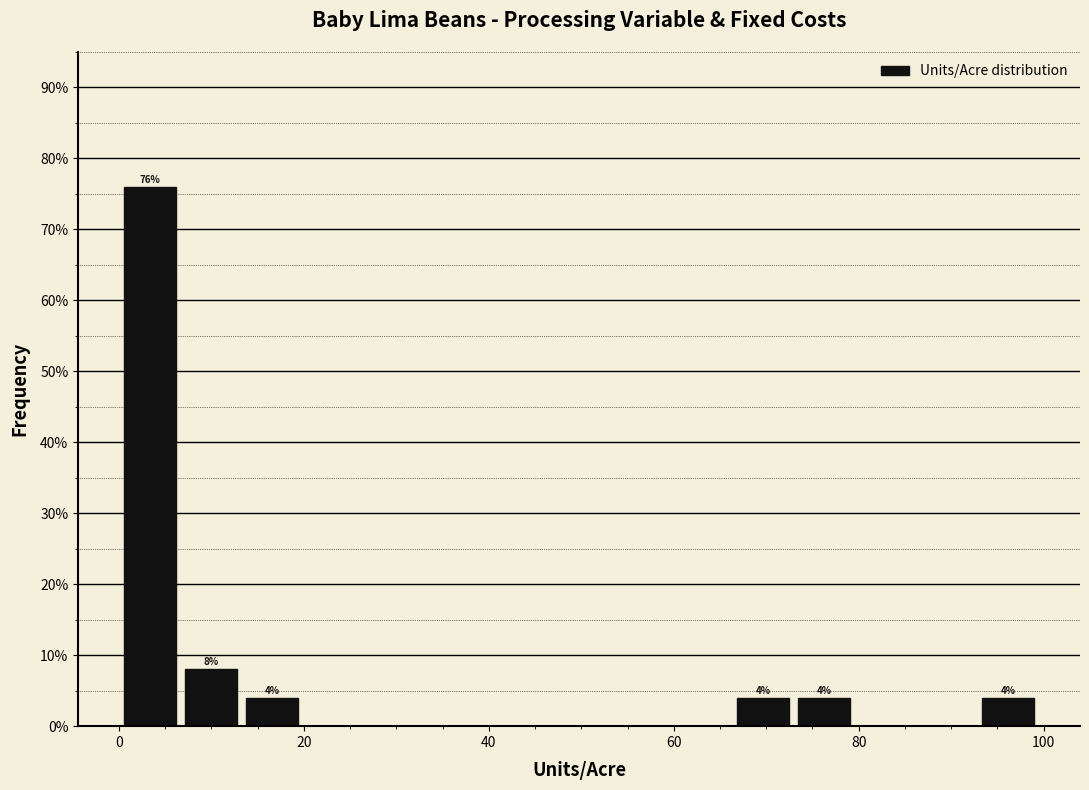

Read against the x-axis, roughly where is the centre of the tallest bar?

4